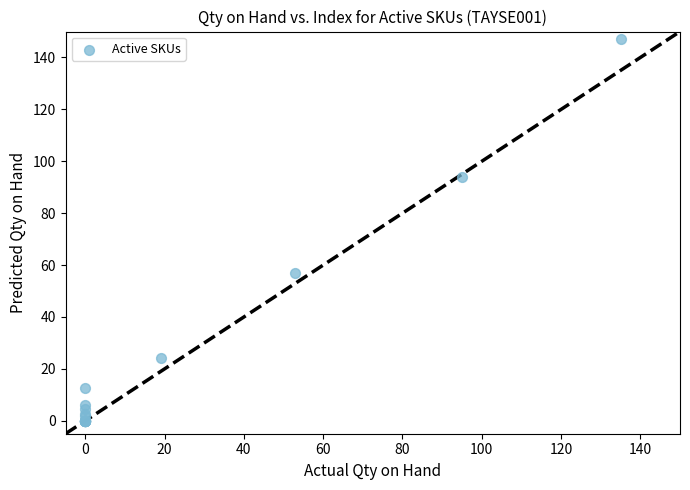

What Y value in the scatter plot is closest to 73?

57.0